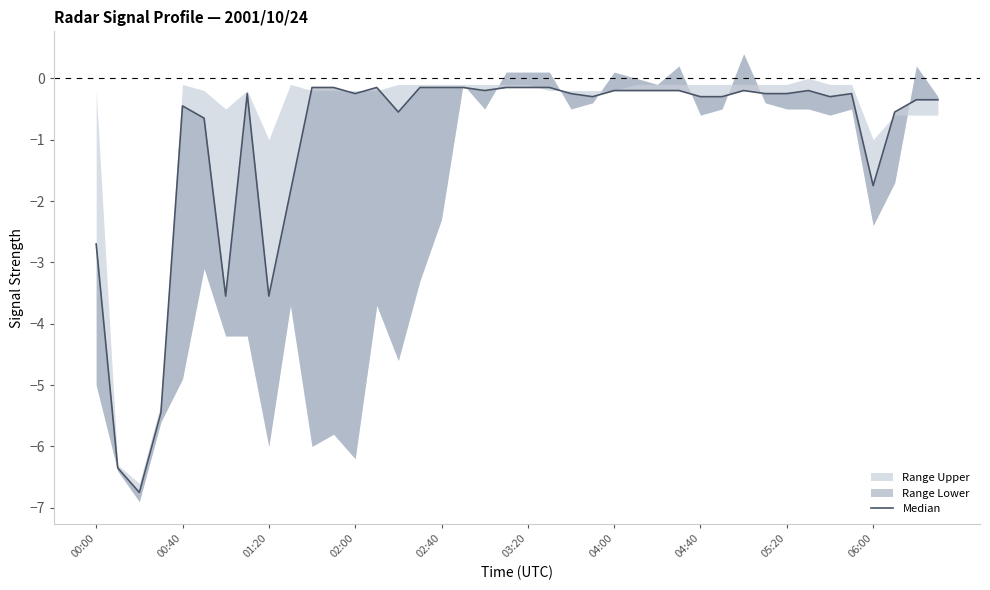

Does the chart display data point markers on the line(s)?

No